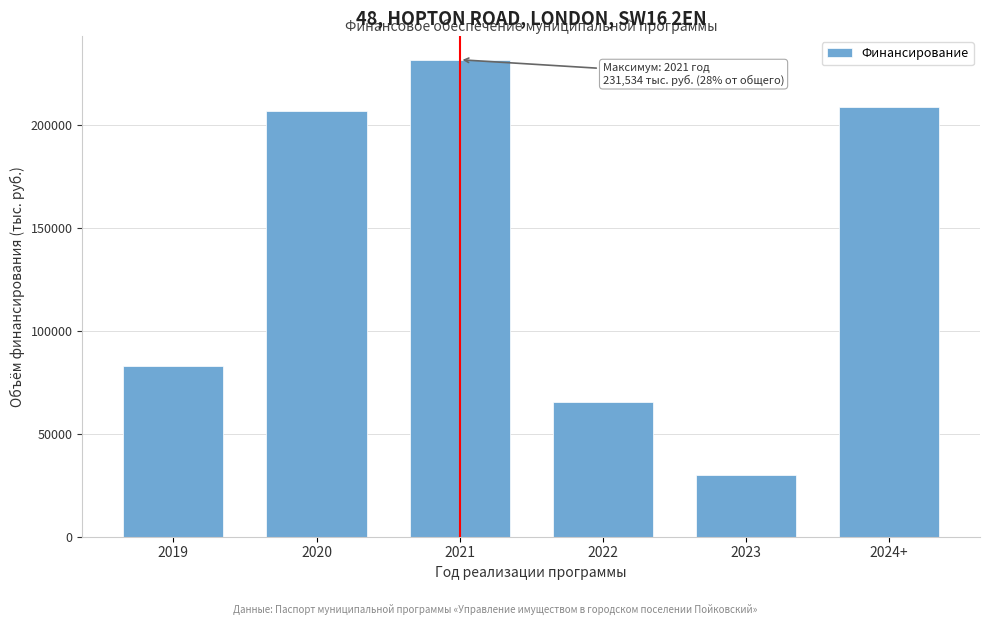

Reading left to right, list all the values displayed in this chart.

82755.8	206773.9	231533.9	65276.7	29790.0	208530.0